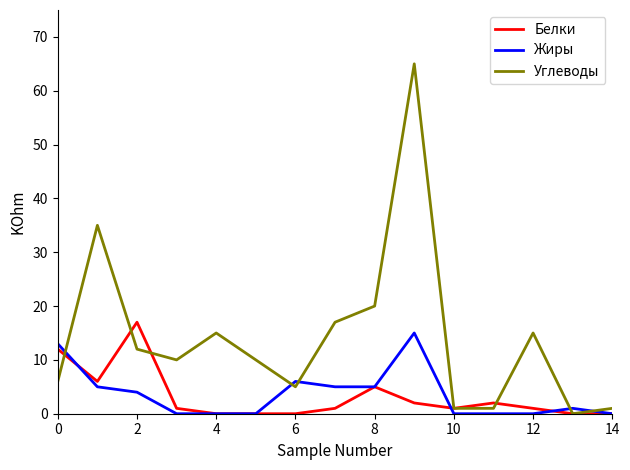

How many lines are shown in the chart?

3